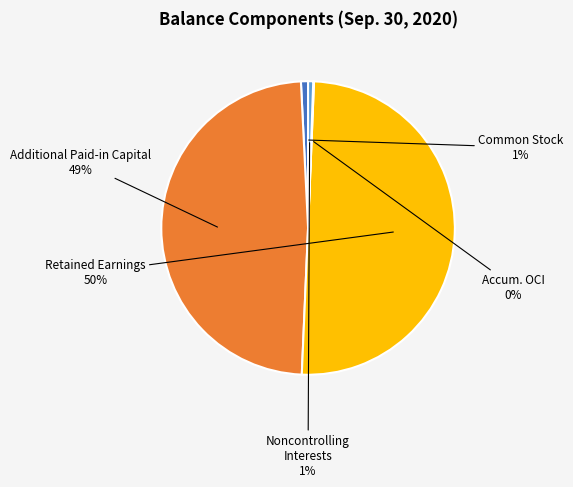

To the nearest percent, what is the average slice percentage?

20%